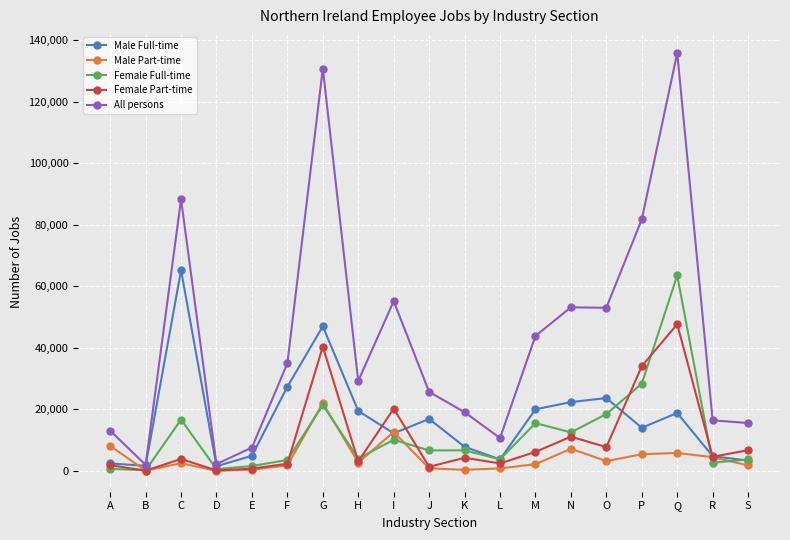

What is the difference between the Male Full-time values at L and S?

360